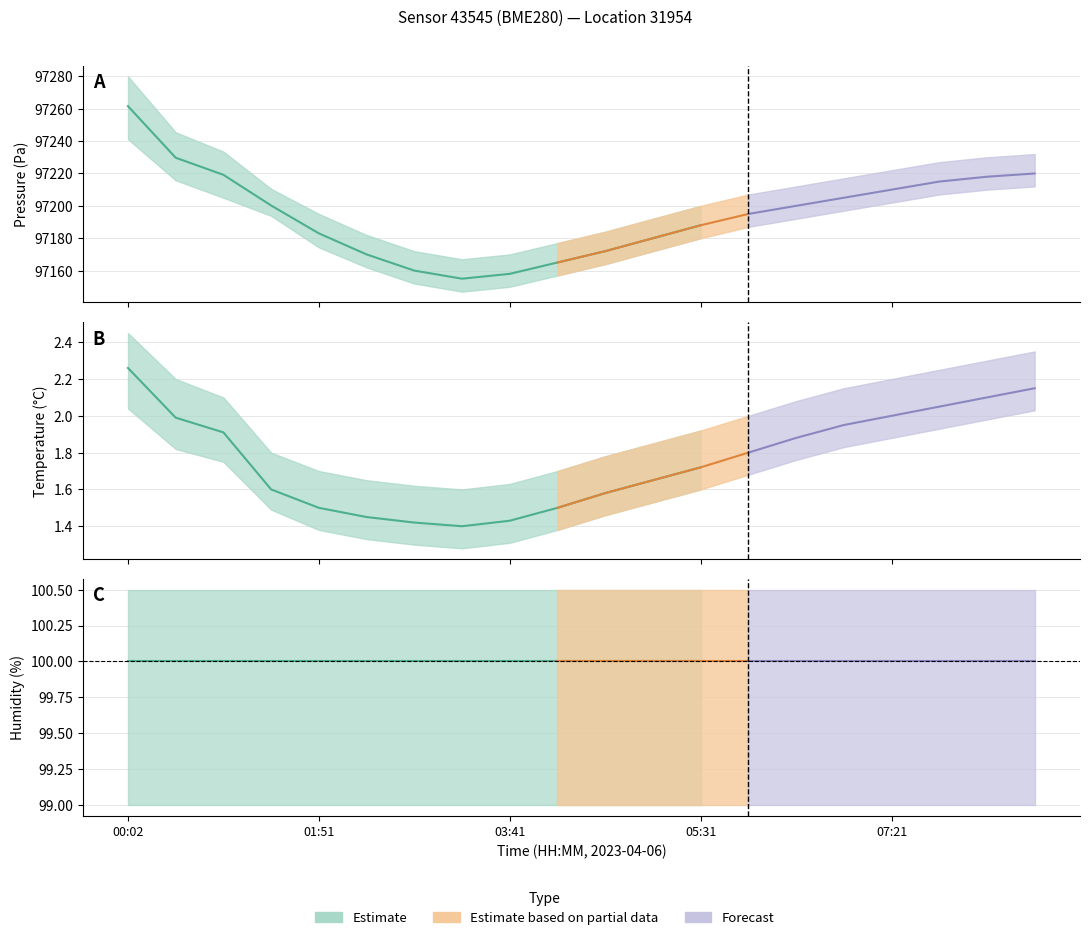

What is the difference between the maximum and minimum values in the temperature series?

0.9